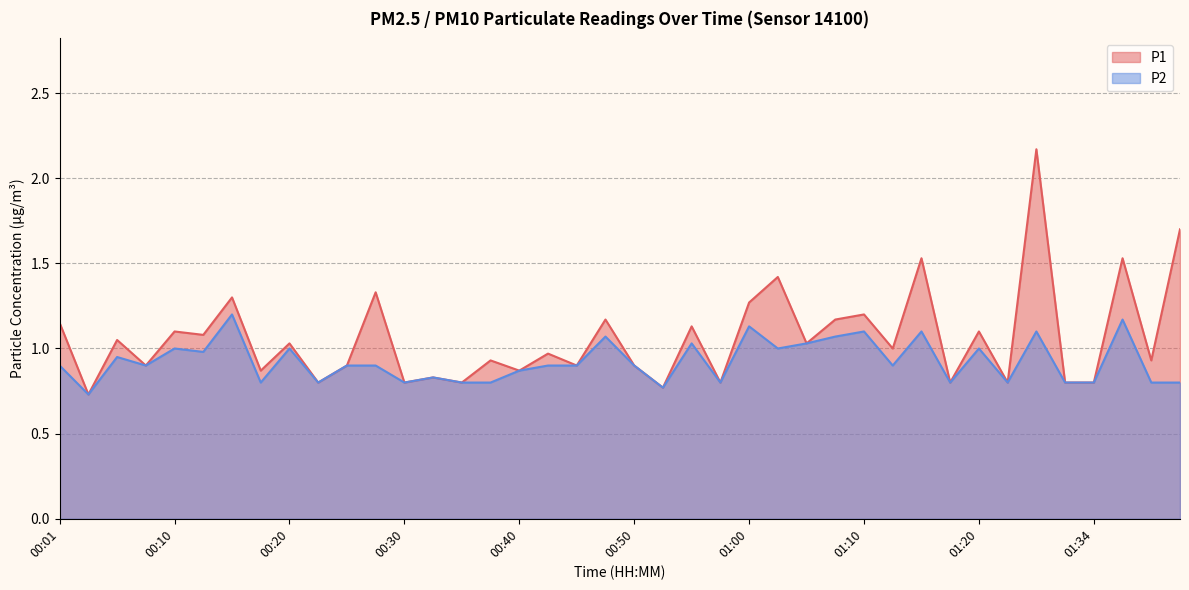

What is the label of the 37th point from the right?

00:08